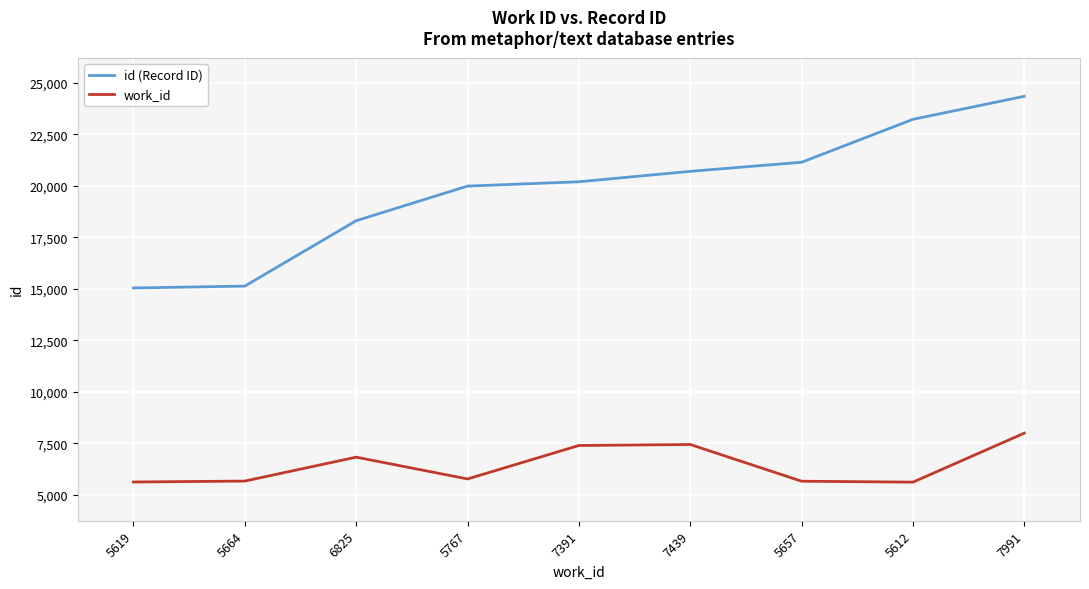

Where is id (Record ID) nearest to the value 19689?

5767